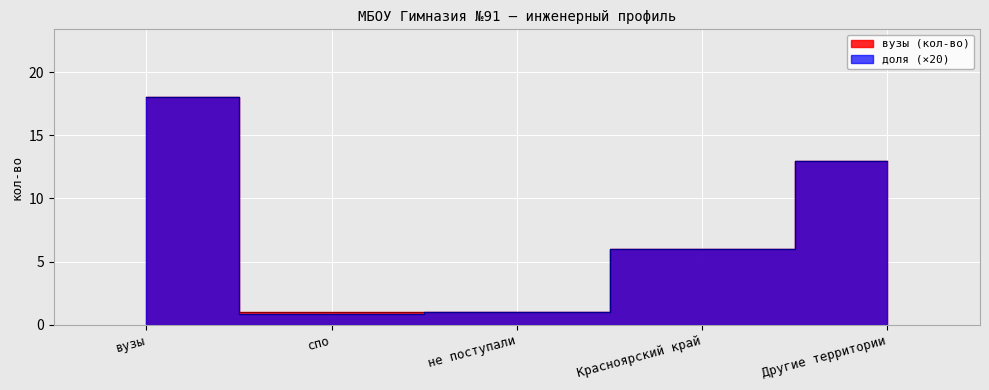

Which series changed the most between спо and Другие территории?

доля